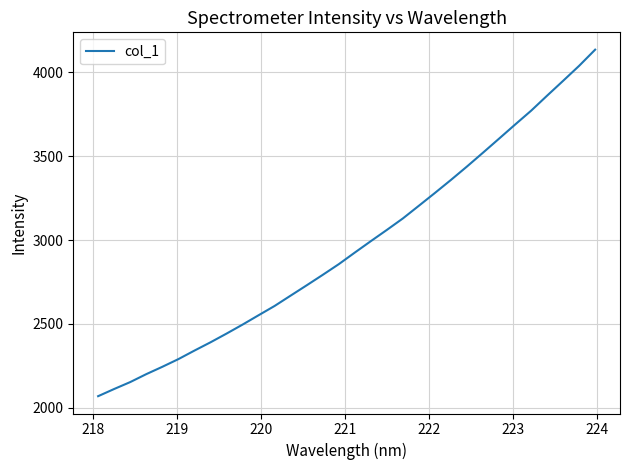

What is the minimum value shown in the chart?

2068.5